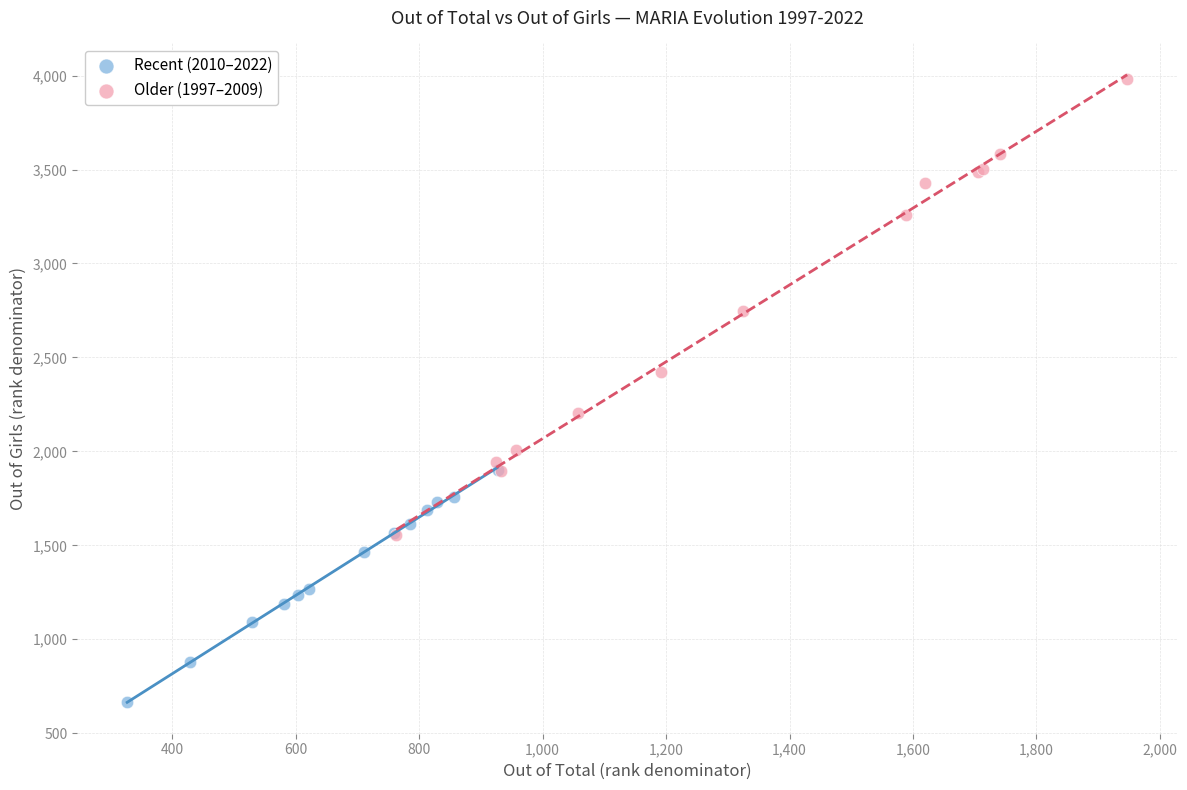

Which series reaches the minimum Y coordinate?

Recent (2010–2022)